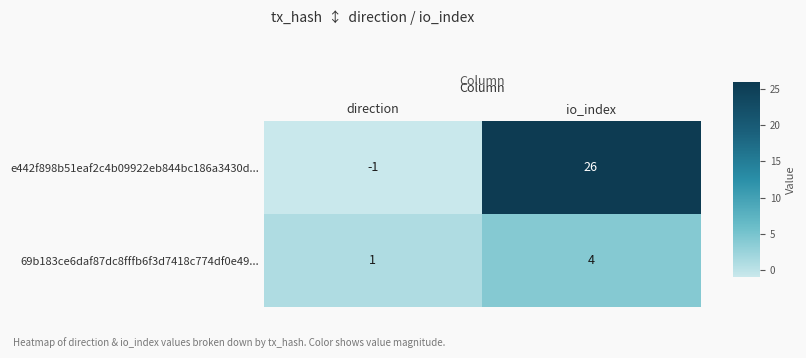

What is the sum of all e442f898b51eaf2c4b09922eb844bc186a3430d... values?

25